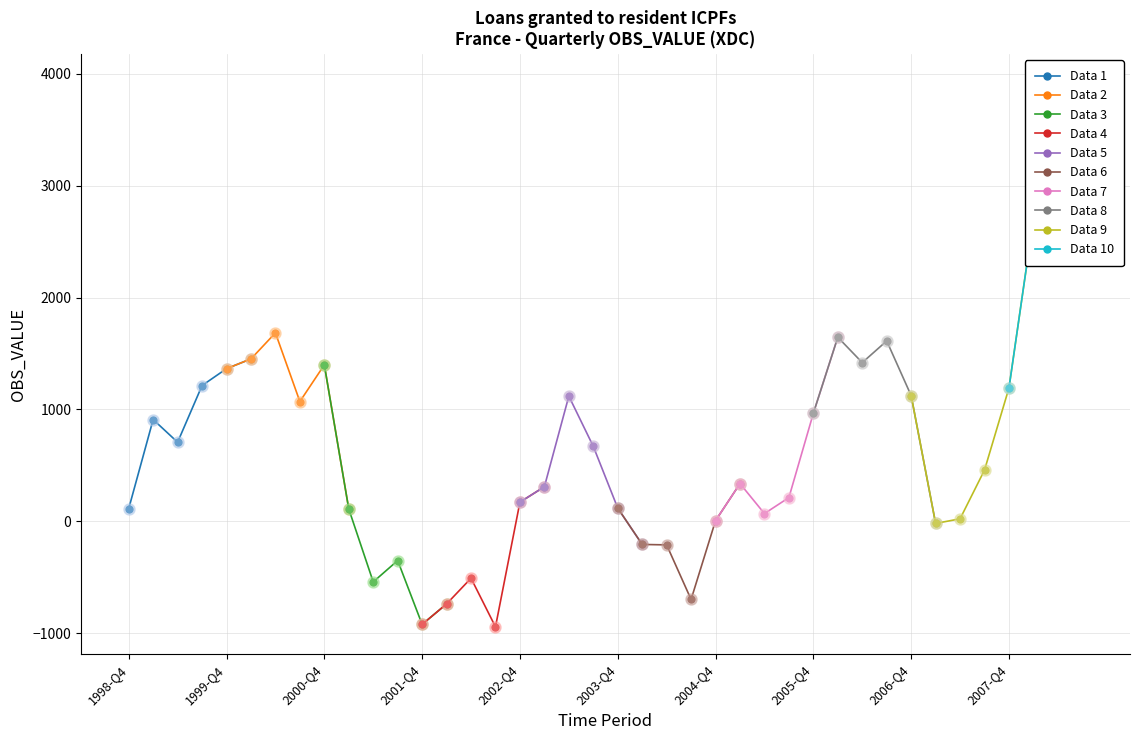

What is the difference between the values at 2003-Q2 and 2002-Q3?

2063